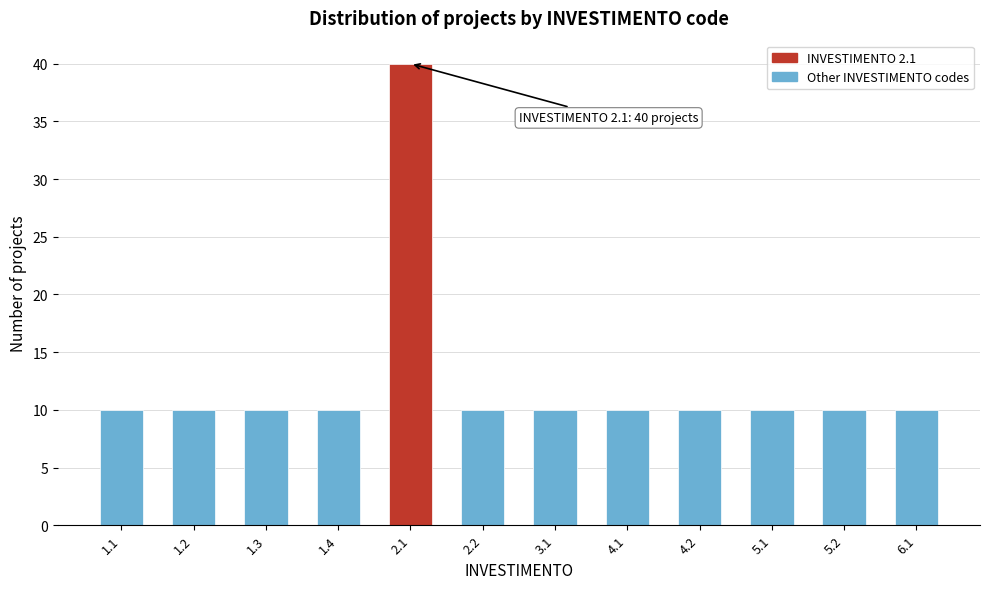

Reading left to right, what are all the values shown in this chart?

10	10	10	10	40	10	10	10	10	10	10	10